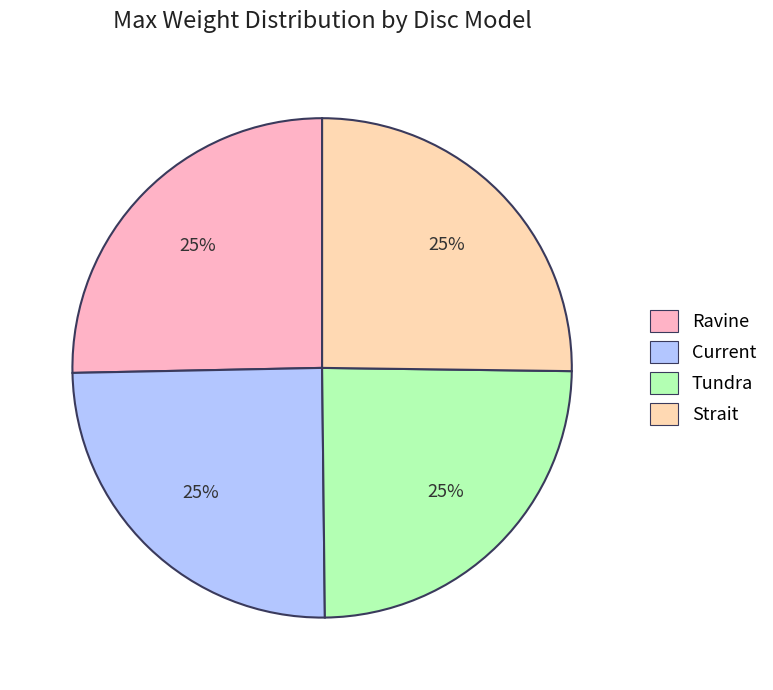

Approximately how many times larger is the value at Ravine compared to Current?

1.0